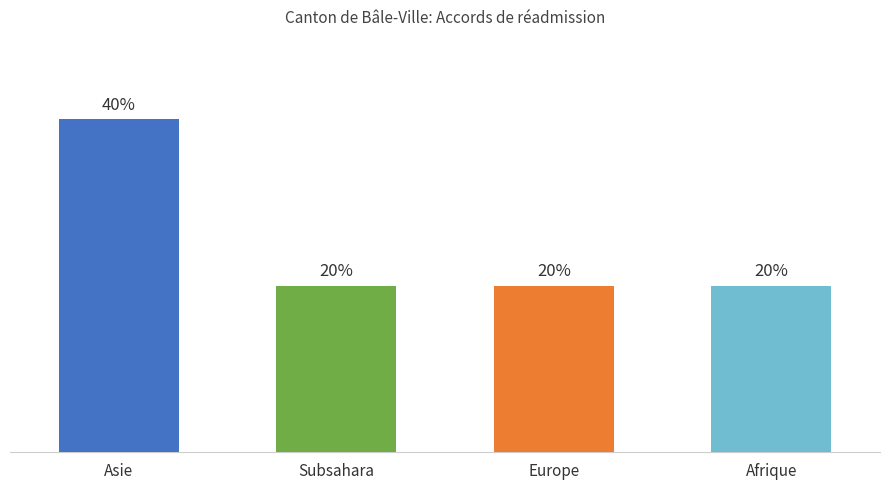

Count the number of data series in this chart.

1